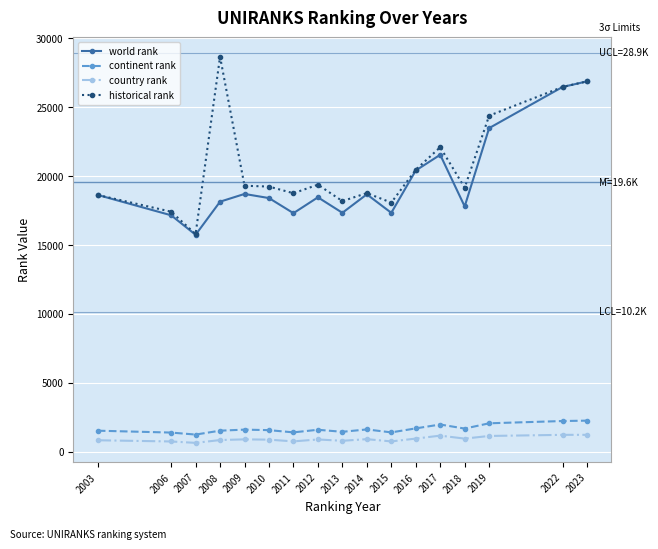

Count the number of categories in the chart.

17